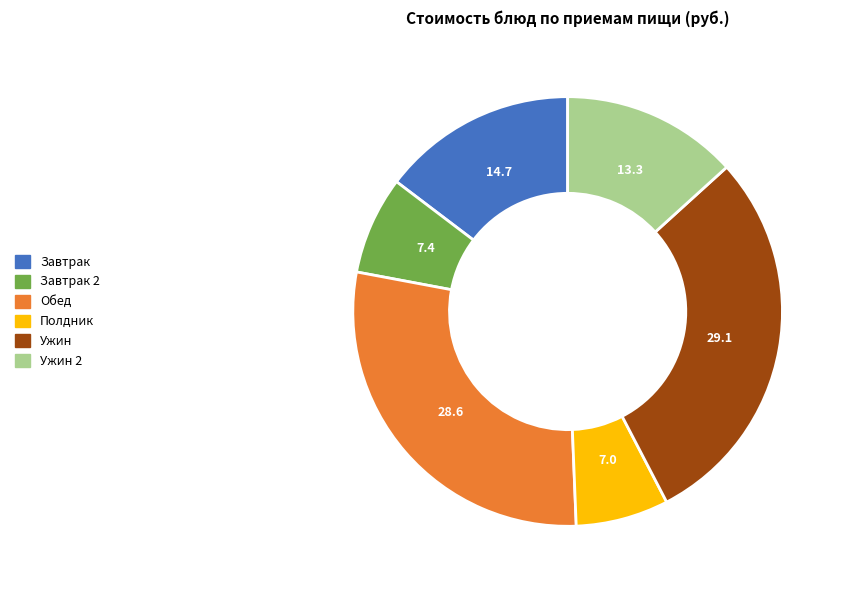

The Ужин slice represents 29% of the pie. True or false?

True